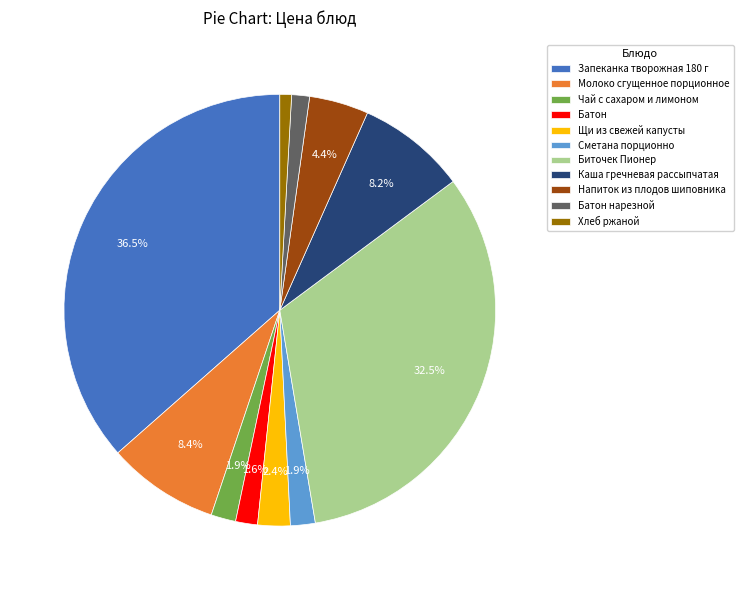

Which has a higher value, Биточек Пионер or Сметана порционно?

Биточек Пионер